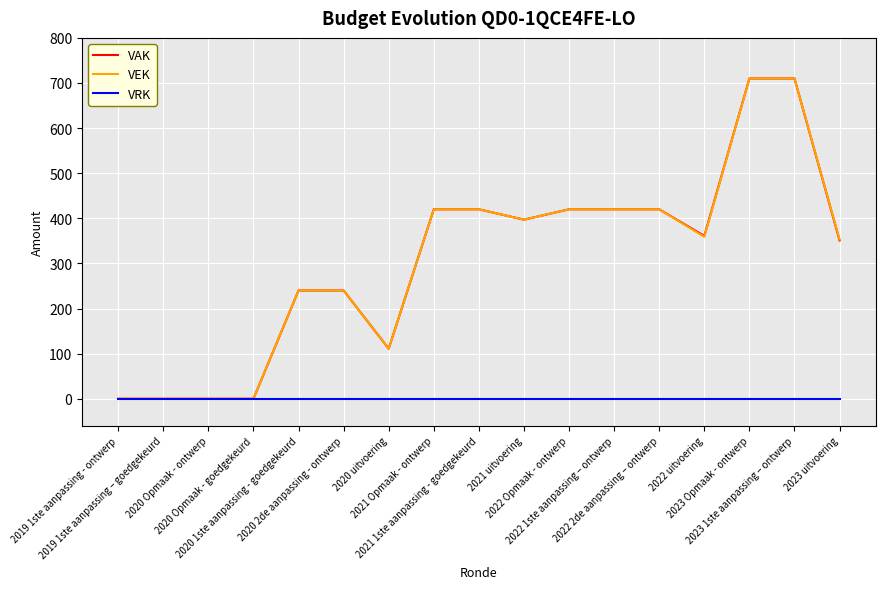

What is the highest value of the VAK series?

710